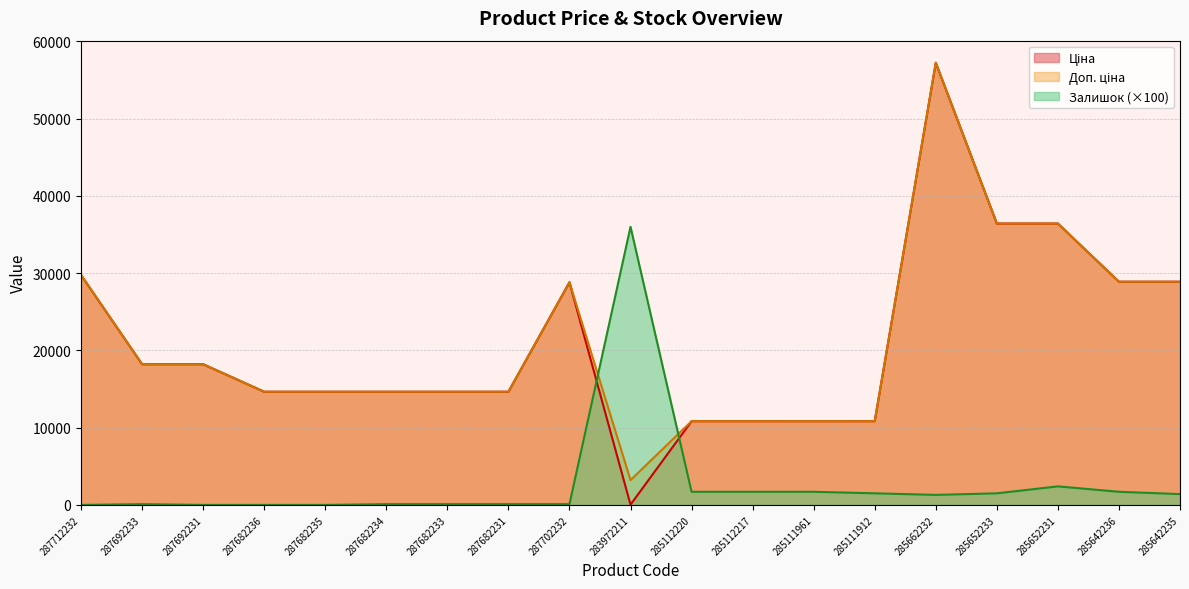

What are all the series names shown in the legend?

Ціна, Доп. ціна, Залишок